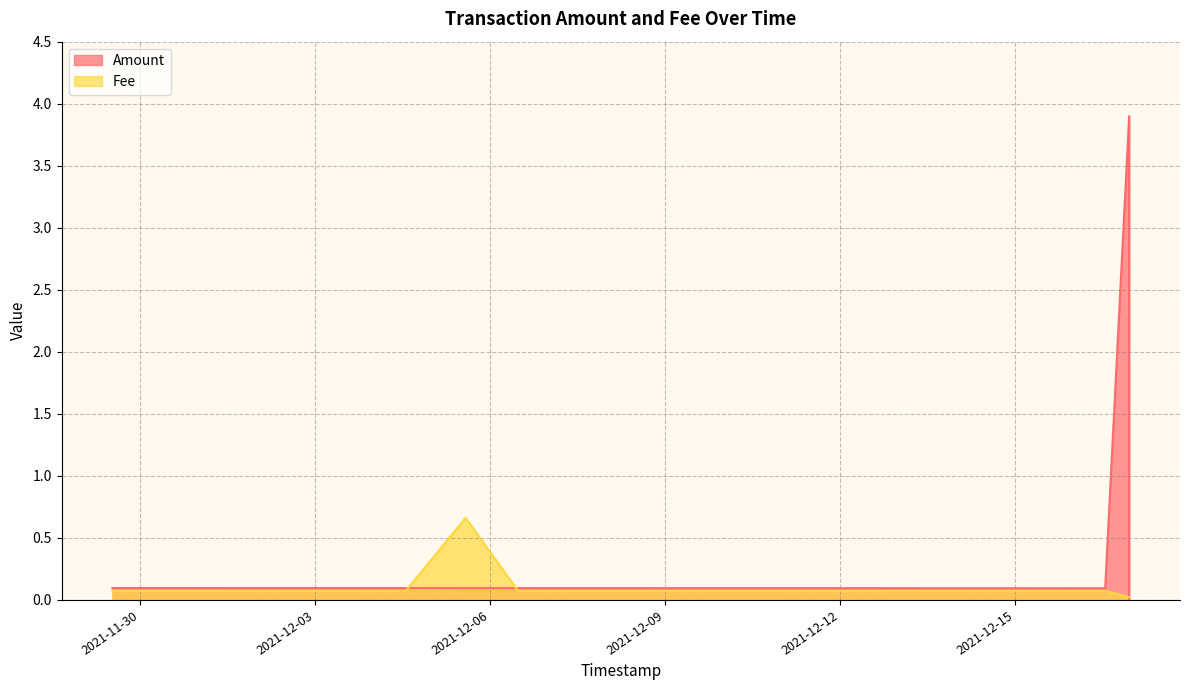

True or false: Fee and Amount intersect in this chart.

True